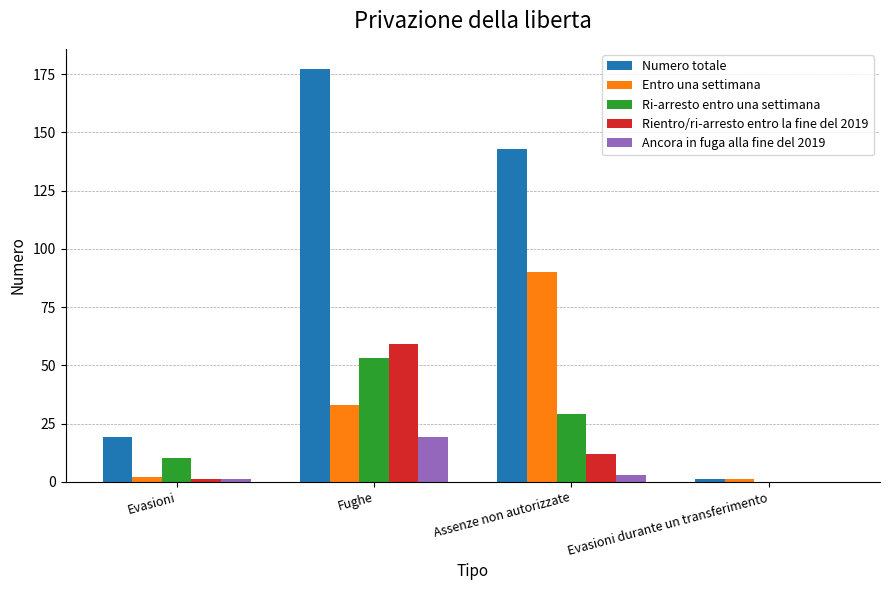

How many values in Ancora in fuga alla fine del 2019 are above zero?

3